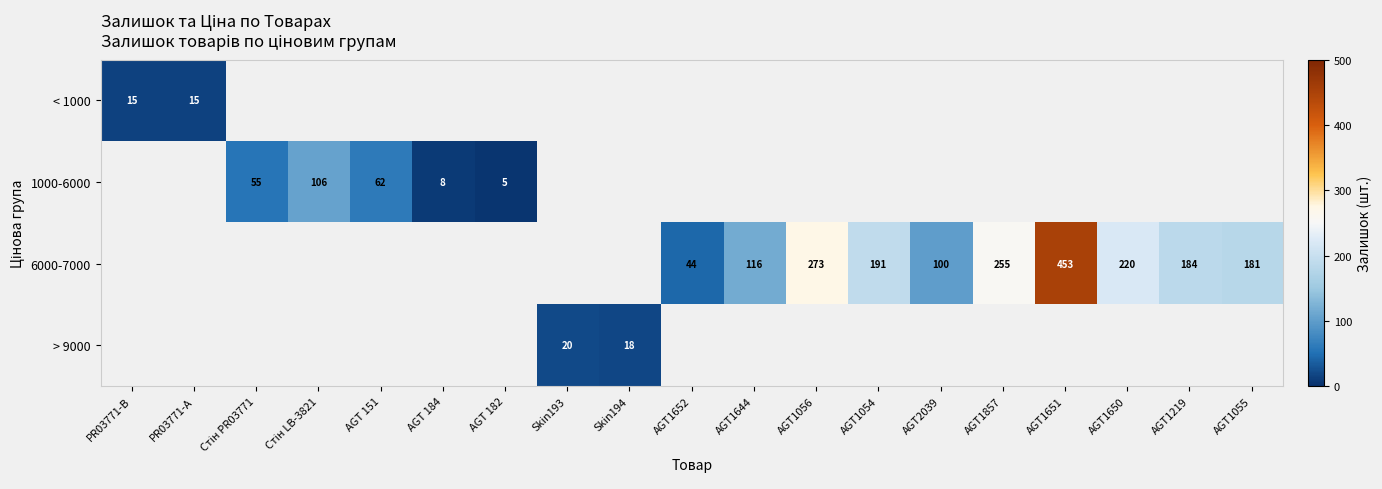

Is it true that 6000-7000 equals 83.4 at AGT1055?

False